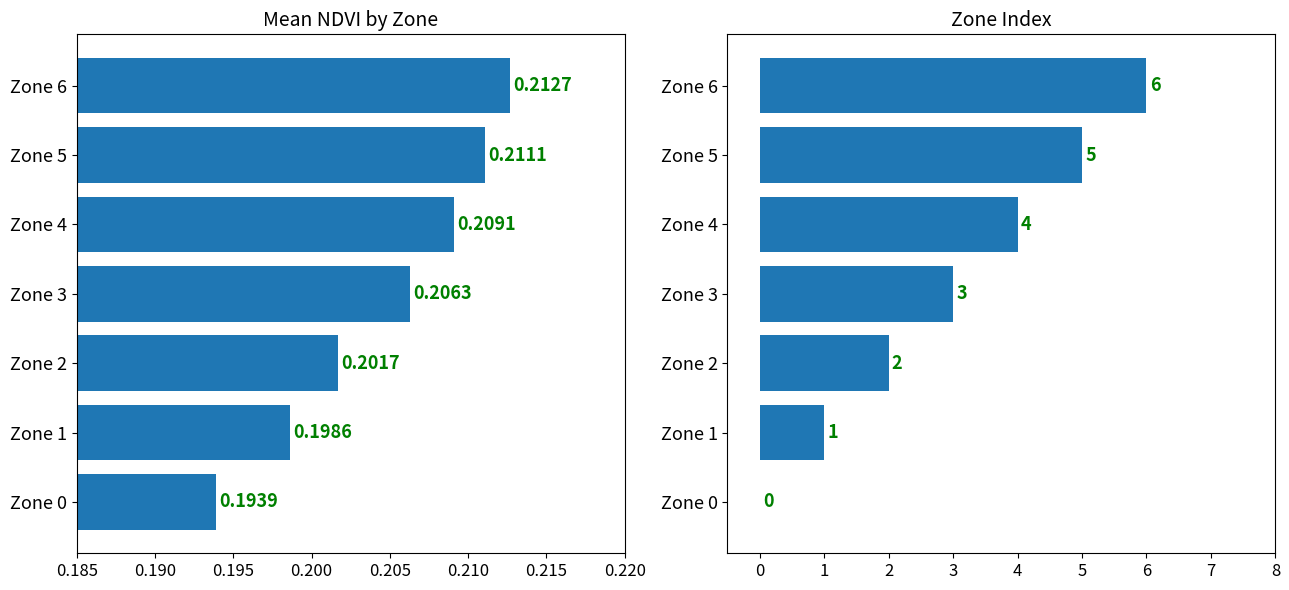

The Mean NDVI series shows 0.1 at Zone 4. True or false?

False